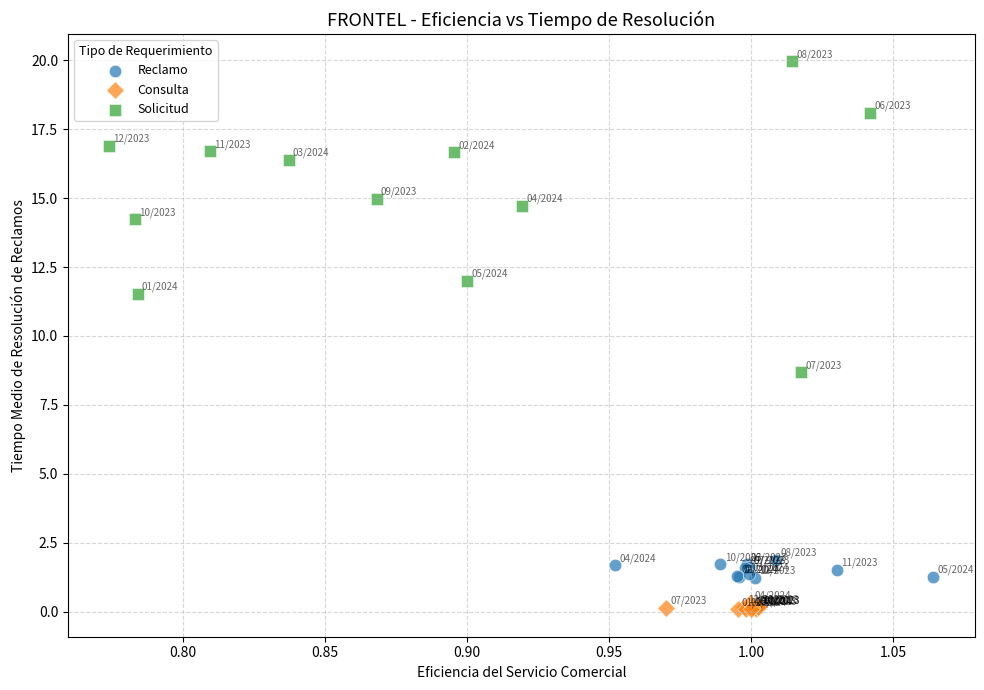

Which series has the largest Y range (max minus min)?

Solicitud